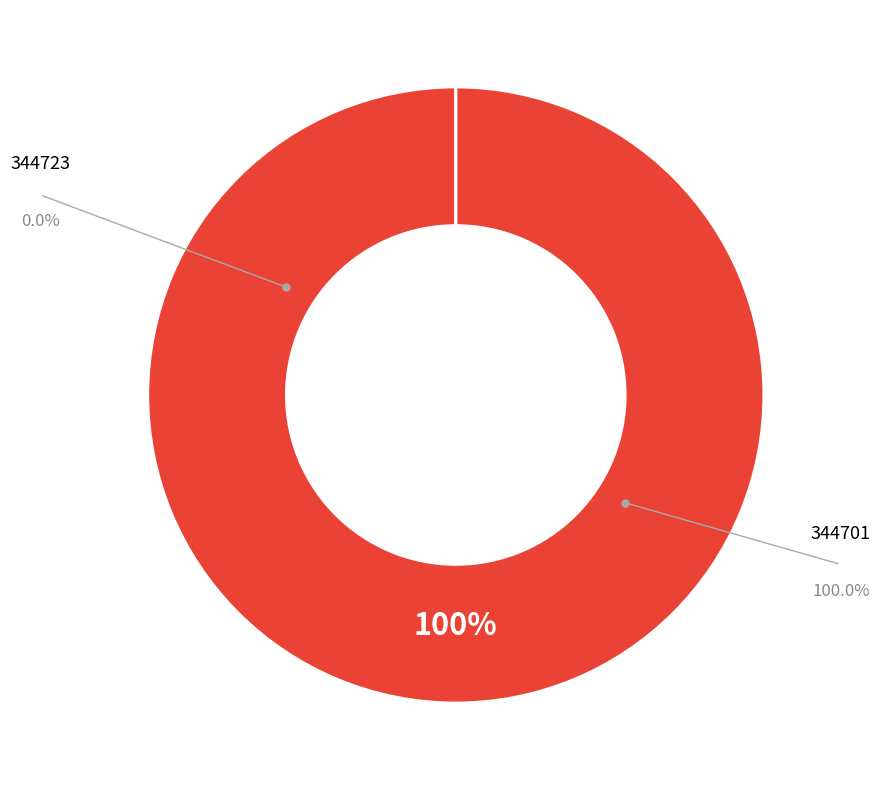

Is there any slice that represents more than half of the pie?

Yes